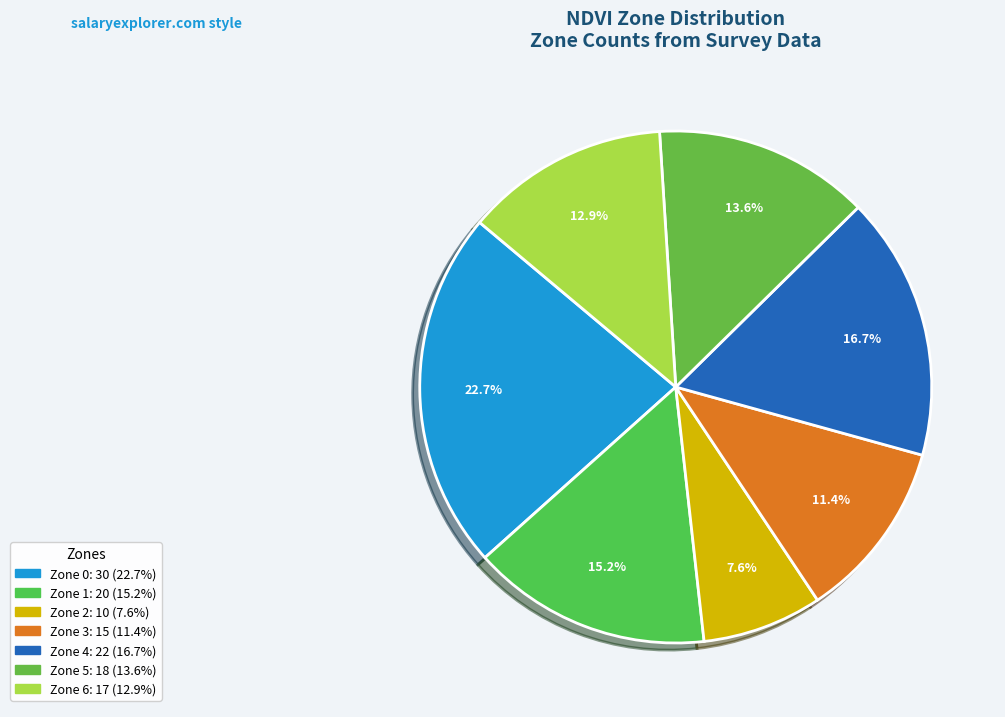

How much of the chart is everything except Zone 5?

86.4%